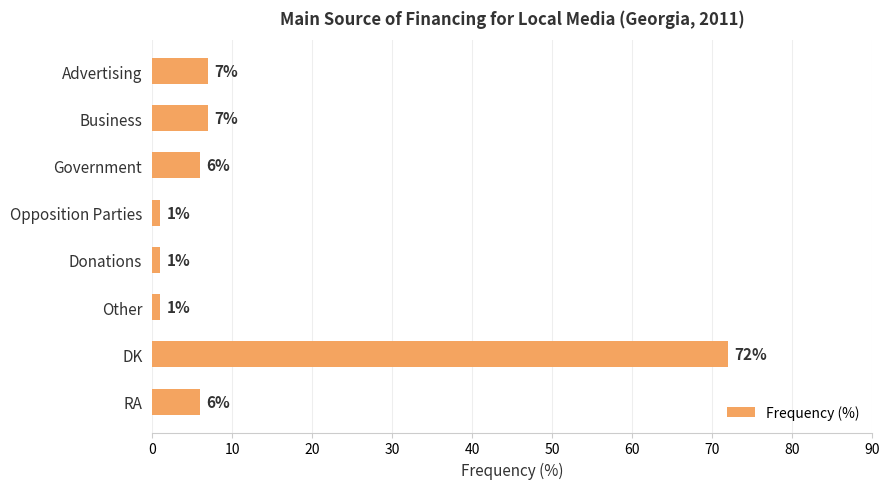

What is the minimum value shown in the chart?

1